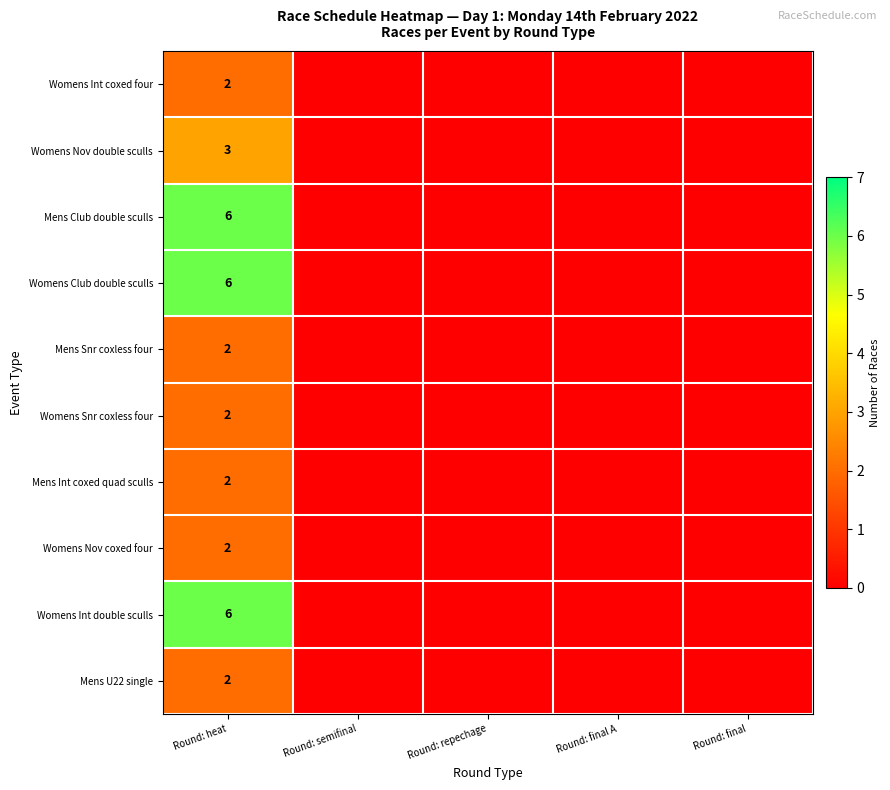

The Womens Int double sculls series shows 9 at Round: heat. True or false?

False